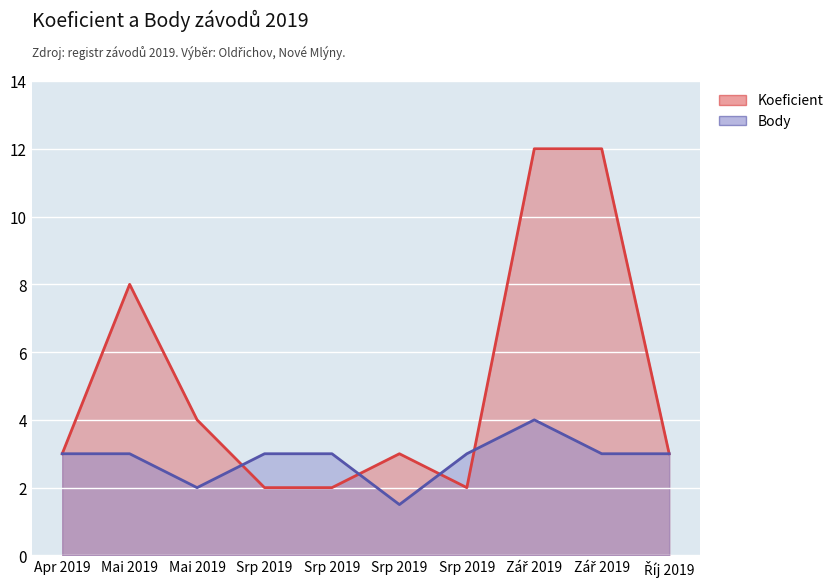

Is it true that Body equals 3.0 at Mai 2019?

True